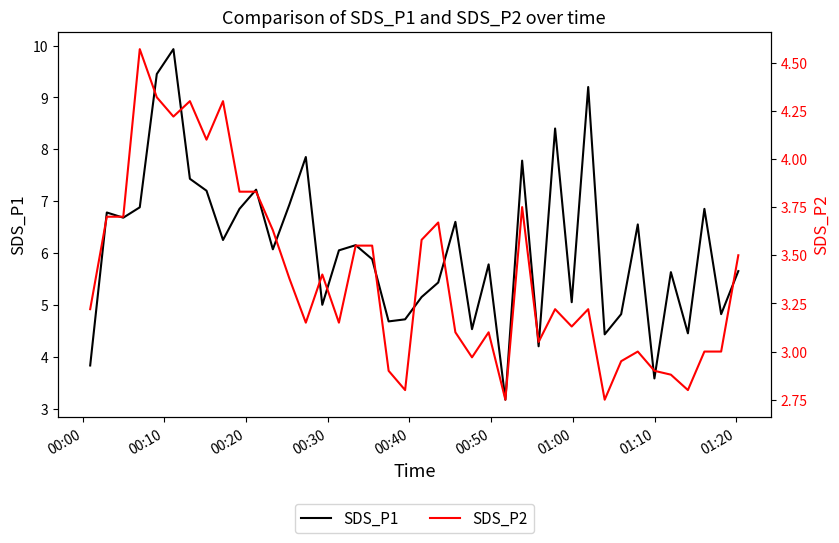

What is the maximum value for SDS_P1?

9.9